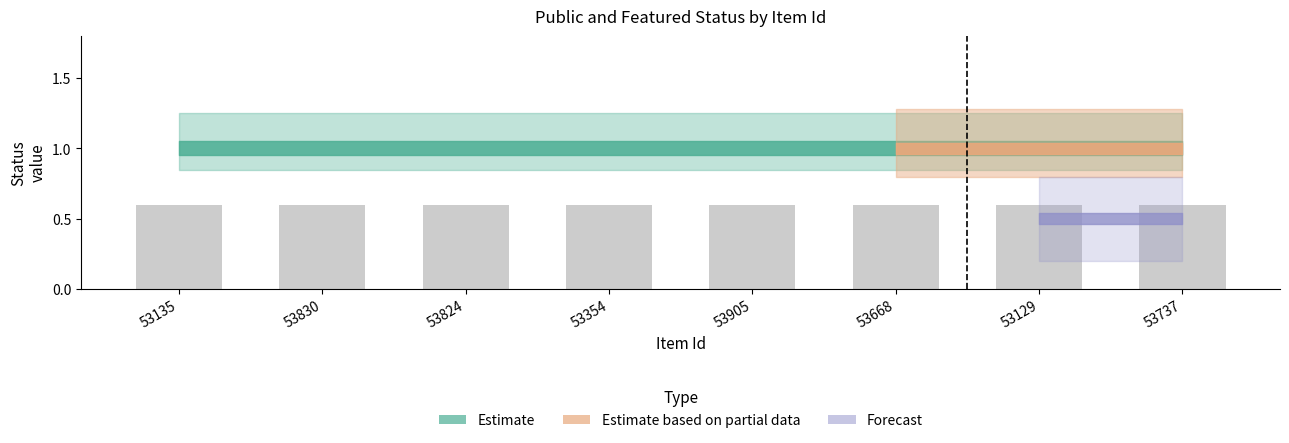

What is the spread (max minus min) of values at 53824?

1